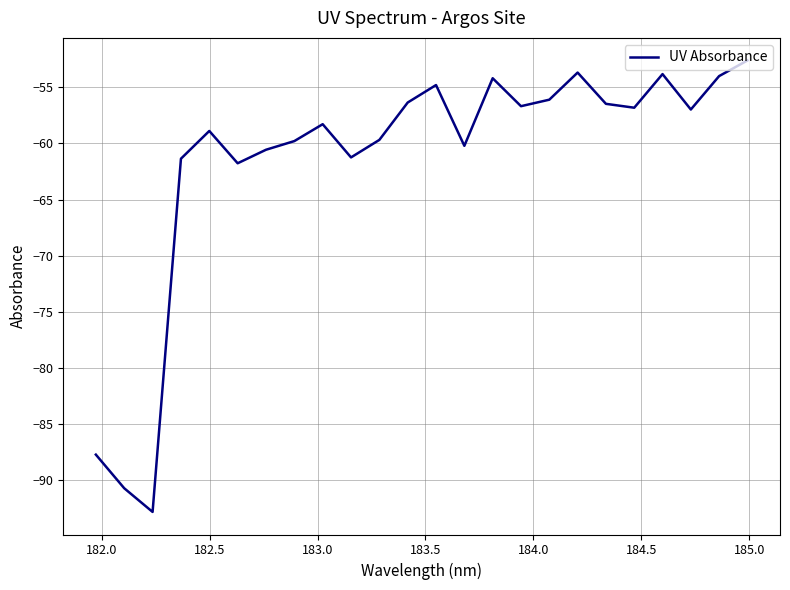

What is the minimum value shown in the chart?

-92.9